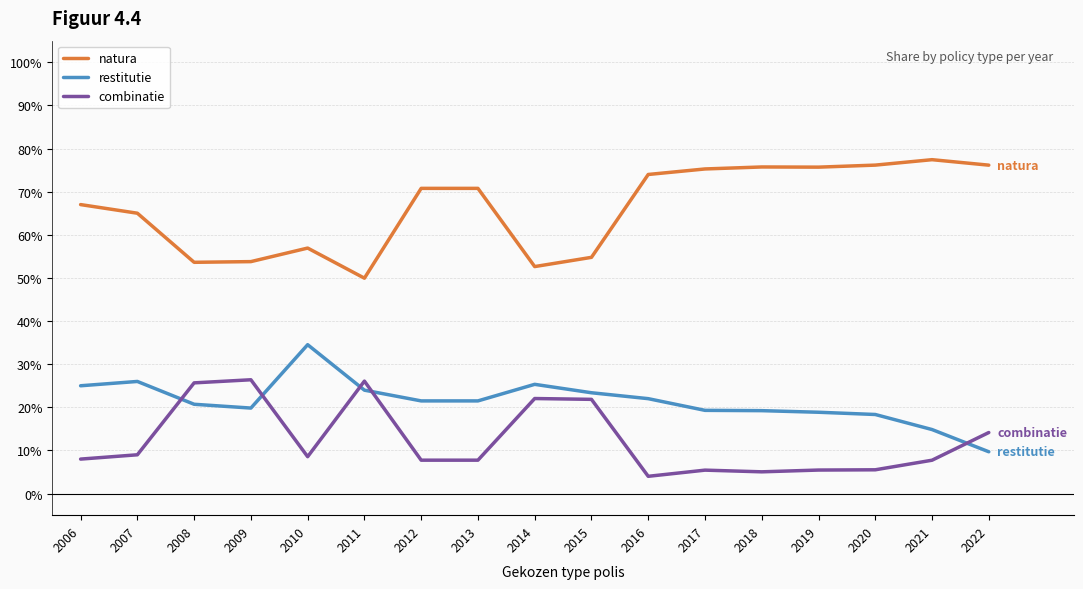

What is the greatest value displayed?

0.8